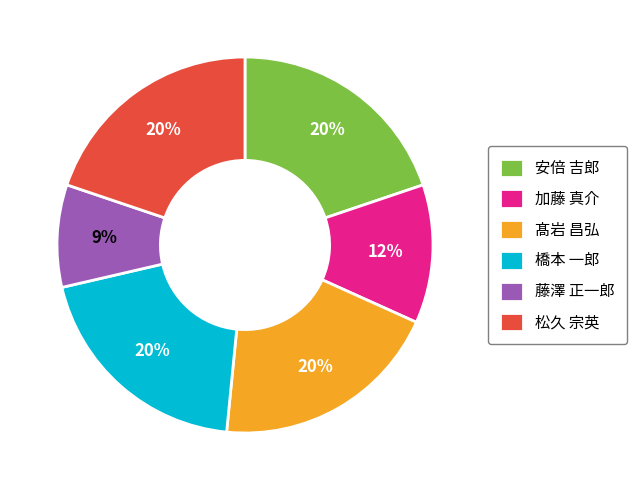

Count the number of slices in the pie.

6